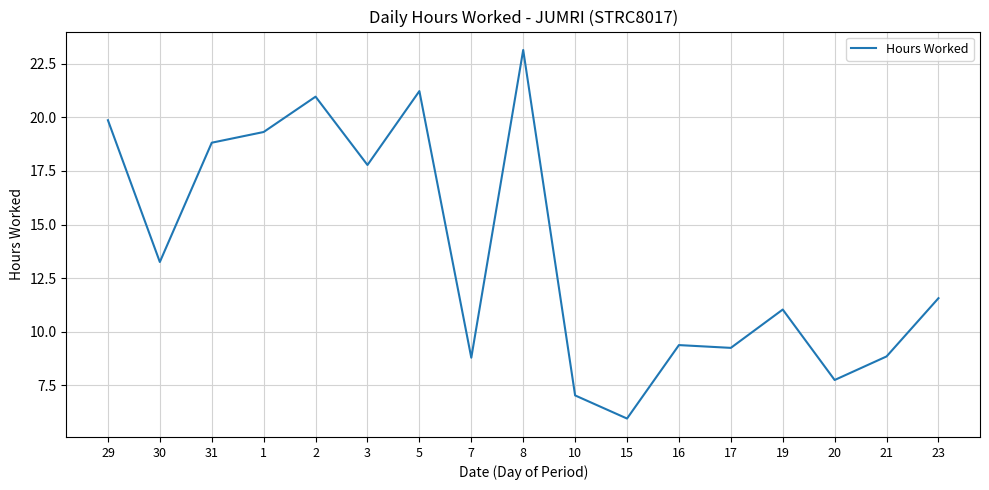

What position from the right is 5?

11